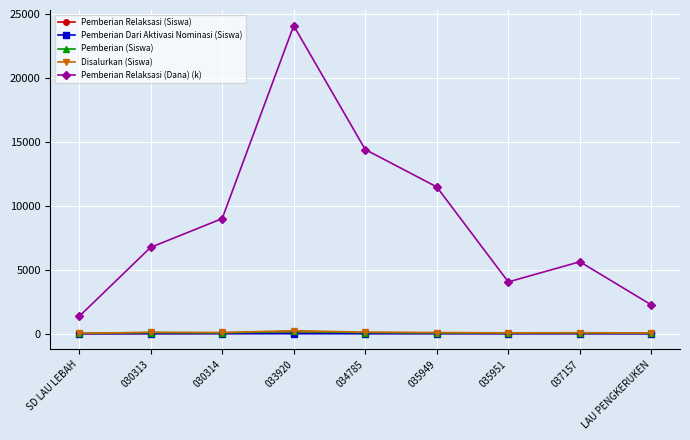

How many data points in Pemberian Relaksasi (Siswa) are less than 15?

3